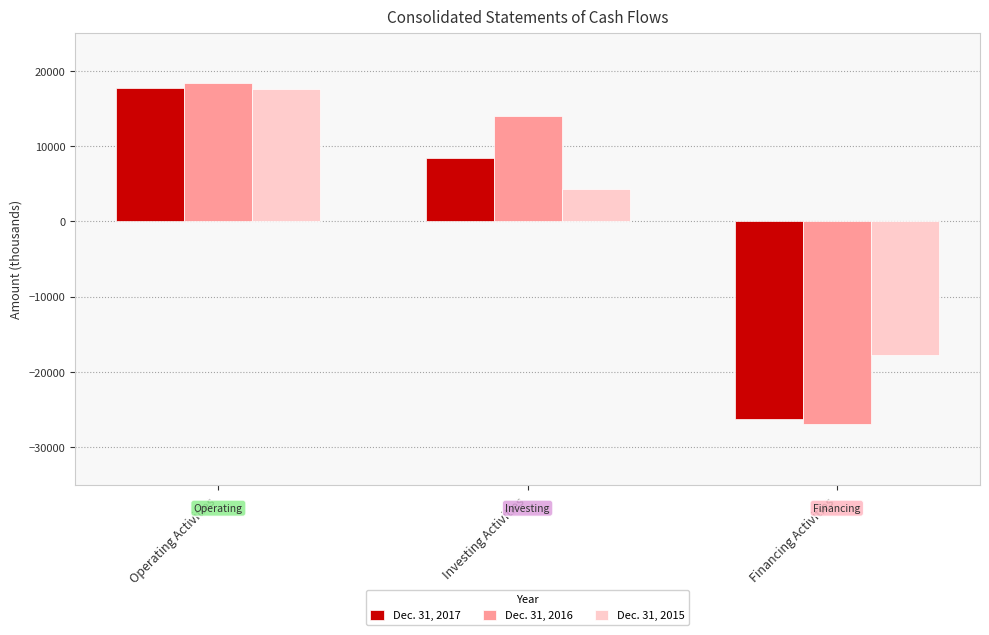

The Dec. 31, 2015 series shows 10820 at Operating Activities. True or false?

False